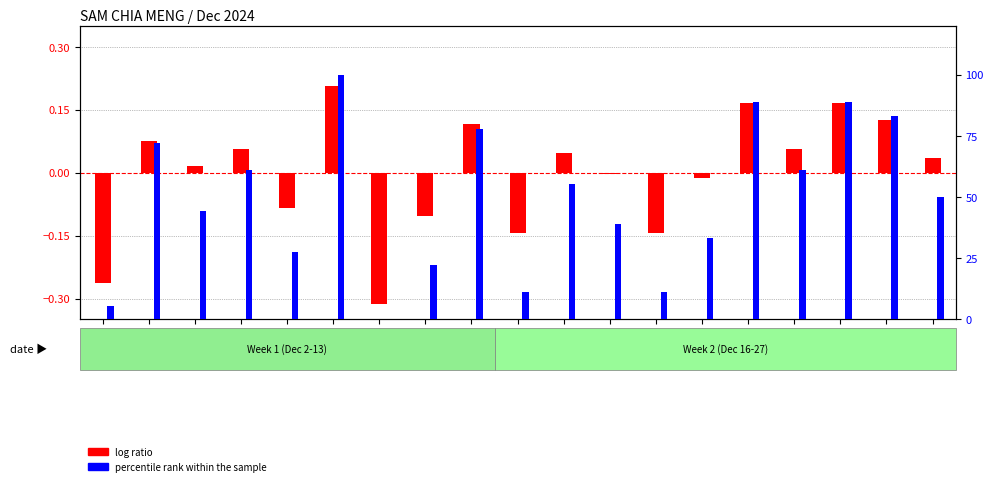

Reading left to right, list all the values displayed in this chart.

log ratio: -0.3	0.1	0.0	0.1	-0.1	0.2	-0.3	-0.1	0.1	-0.1	0.0	-0.0	-0.1	-0.0	0.2	0.1	0.2	0.1	0.0
percentile rank within the sample: 5.6	72.2	44.4	61.1	27.8	100.0	0.0	22.2	77.8	11.1	55.6	38.9	11.1	33.3	88.9	61.1	88.9	83.3	50.0